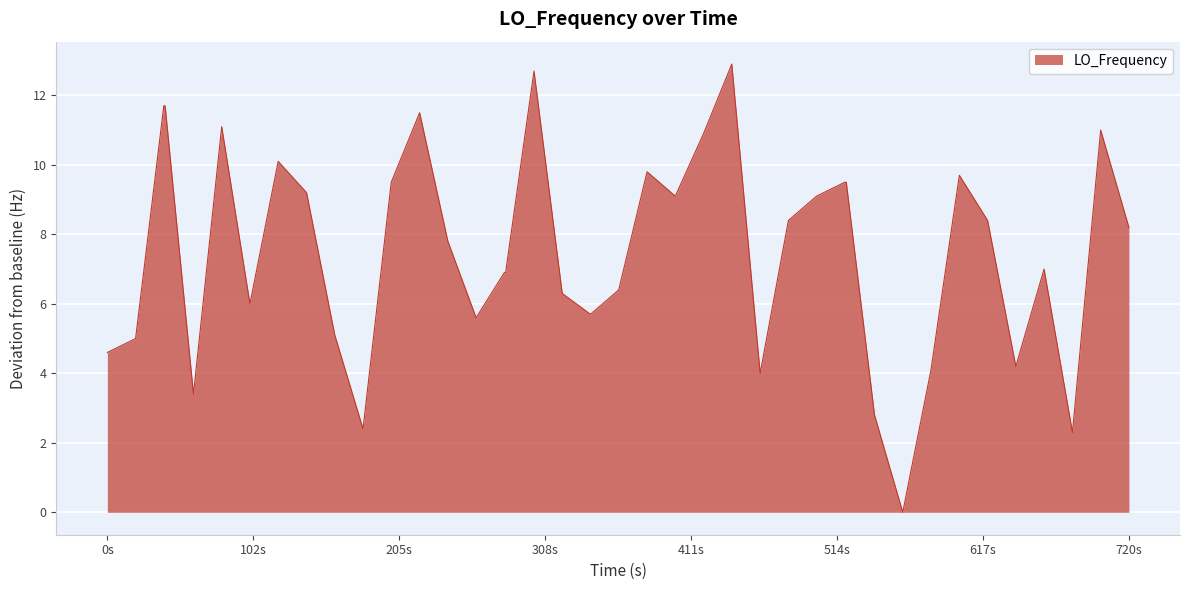

What is the difference between the maximum and minimum values?

12.9